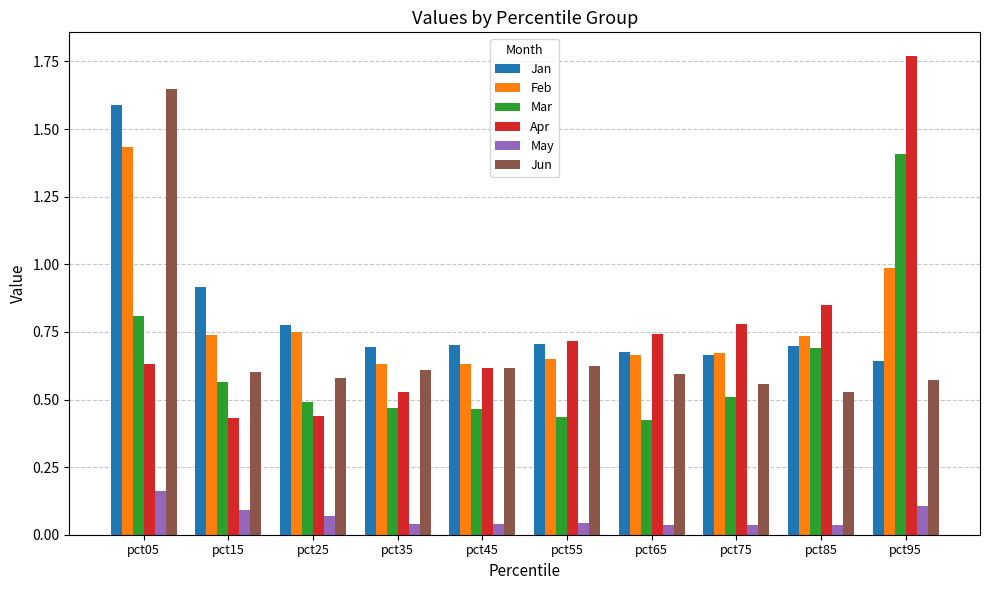

At which label does Jan reach its peak?

pct05